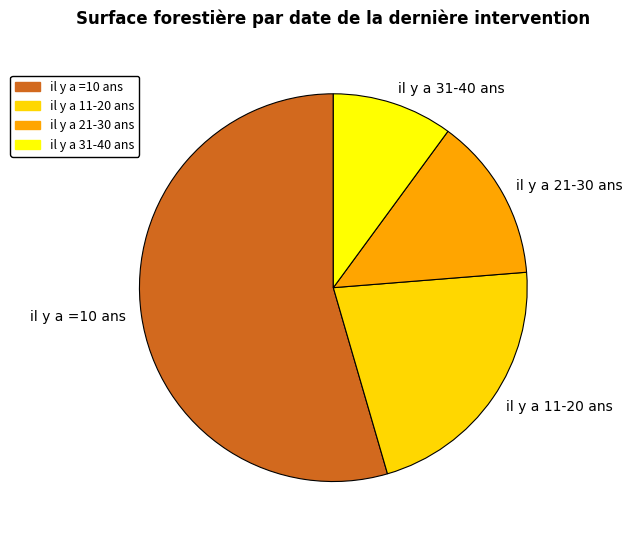

Does il y a 11-20 ans represent more than half of the total?

No